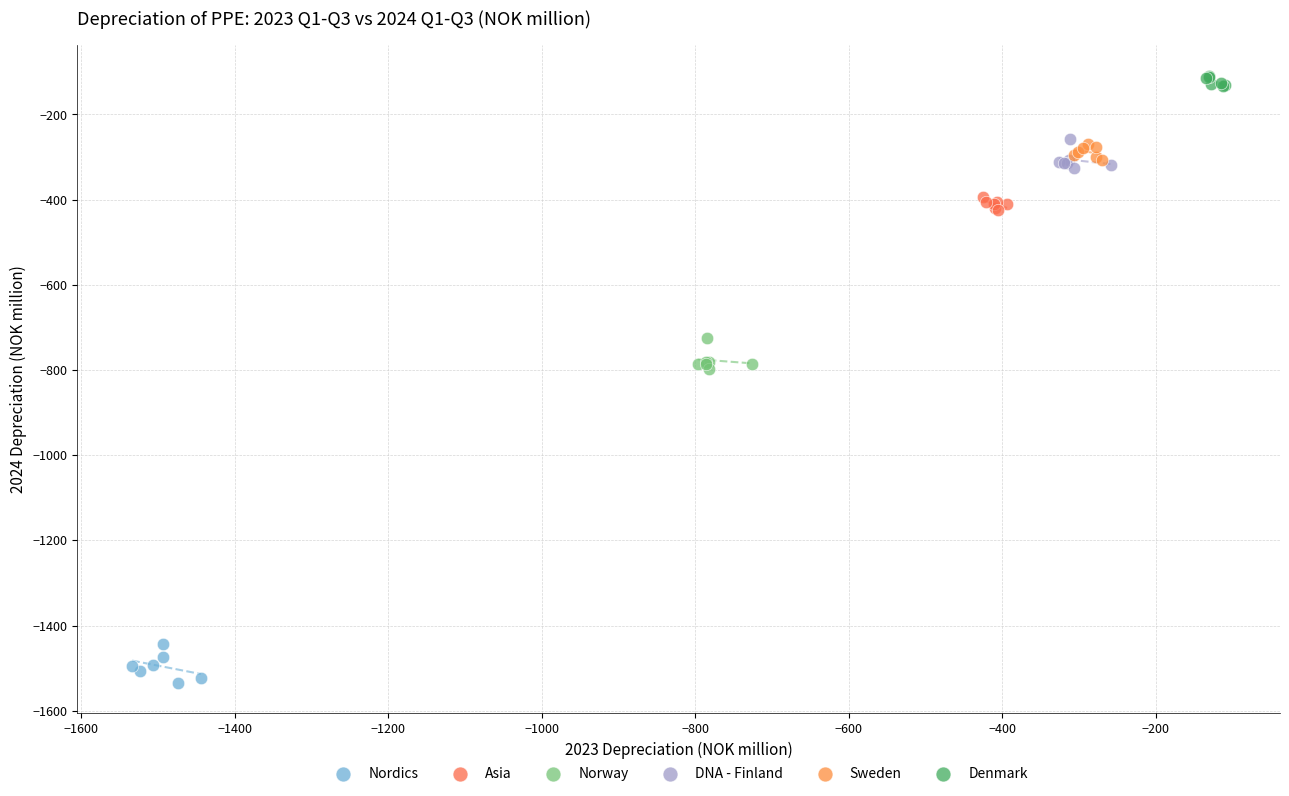

Which series reaches the minimum Y coordinate?

Nordics